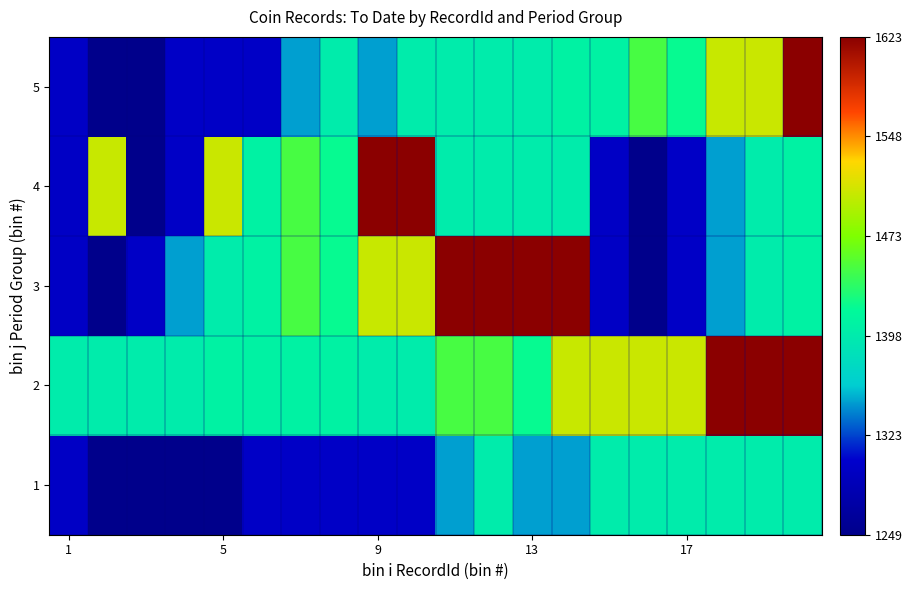

Reading left to right, extract all data points from this chart.

1: 1299	1249	1249	1249	1249	1300	1300	1300	1300	1300	1349	1400	1349	1349	1400	1400	1400	1400	1400	1400
2: 1400	1400	1400	1400	1408	1408	1408	1408	1400	1400	1449	1449	1420	1505	1506	1506	1506	1623	1623	1623
3: 1299	1249	1300	1349	1400	1408	1449	1420	1505	1506	1623	1623	1623	1623	1299	1249	1300	1349	1400	1408
4: 1299	1505	1249	1300	1506	1408	1449	1420	1623	1623	1400	1400	1400	1400	1299	1249	1300	1349	1400	1408
5: 1299	1249	1249	1300	1300	1300	1349	1400	1349	1400	1400	1400	1400	1408	1408	1449	1420	1505	1506	1623